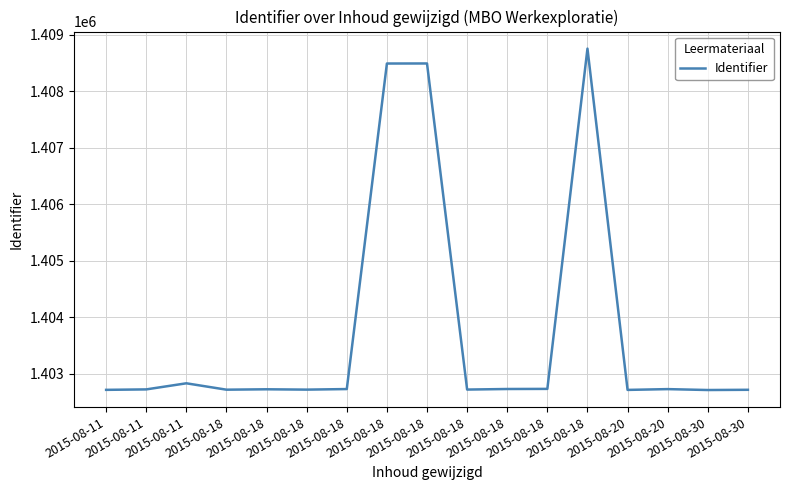

Is this an area chart (filled region under the line)?

No